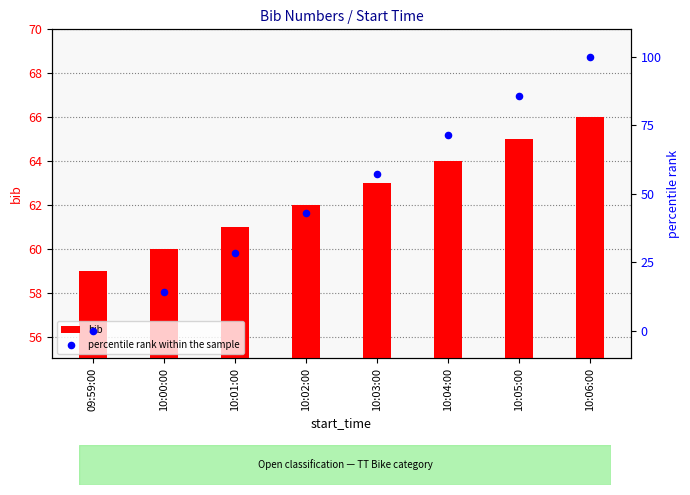

What is the total value across all series at 10:06:00?

166.0